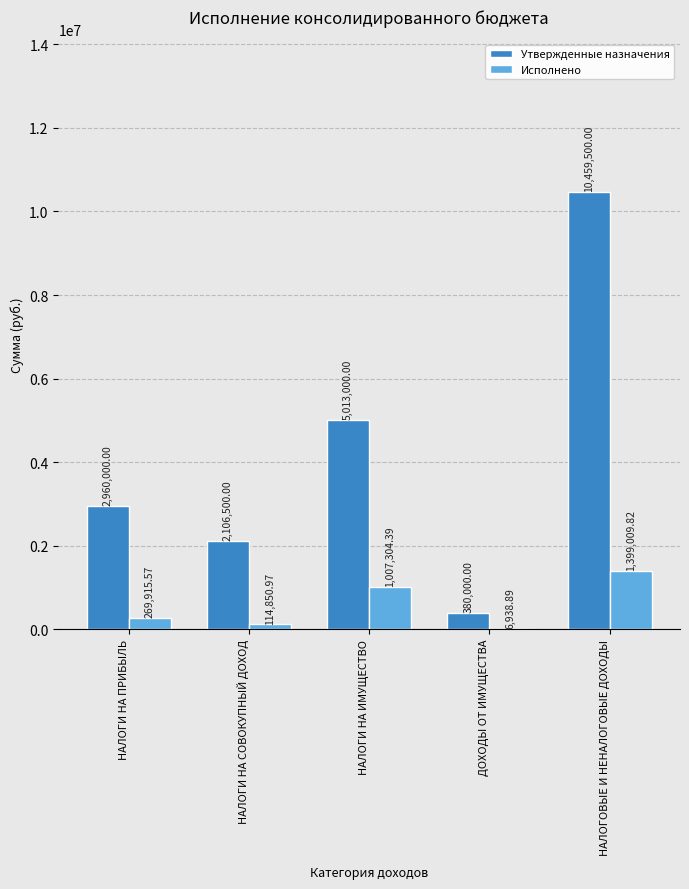

Reading left to right, list all the values displayed in this chart.

Утвержденные назначения: НАЛОГИ НА ПРИБЫЛЬ=2960000.0	НАЛОГИ НА СОВОКУПНЫЙ ДОХОД=2106500.0	НАЛОГИ НА ИМУЩЕСТВО=5013000.0	ДОХОДЫ ОТ ИМУЩЕСТВА=380000.0	НАЛОГОВЫЕ И НЕНАЛОГОВЫЕ ДОХОДЫ=10459500.0
Исполнено: НАЛОГИ НА ПРИБЫЛЬ=269915.6	НАЛОГИ НА СОВОКУПНЫЙ ДОХОД=114851.0	НАЛОГИ НА ИМУЩЕСТВО=1007304.4	ДОХОДЫ ОТ ИМУЩЕСТВА=6938.9	НАЛОГОВЫЕ И НЕНАЛОГОВЫЕ ДОХОДЫ=1399009.8